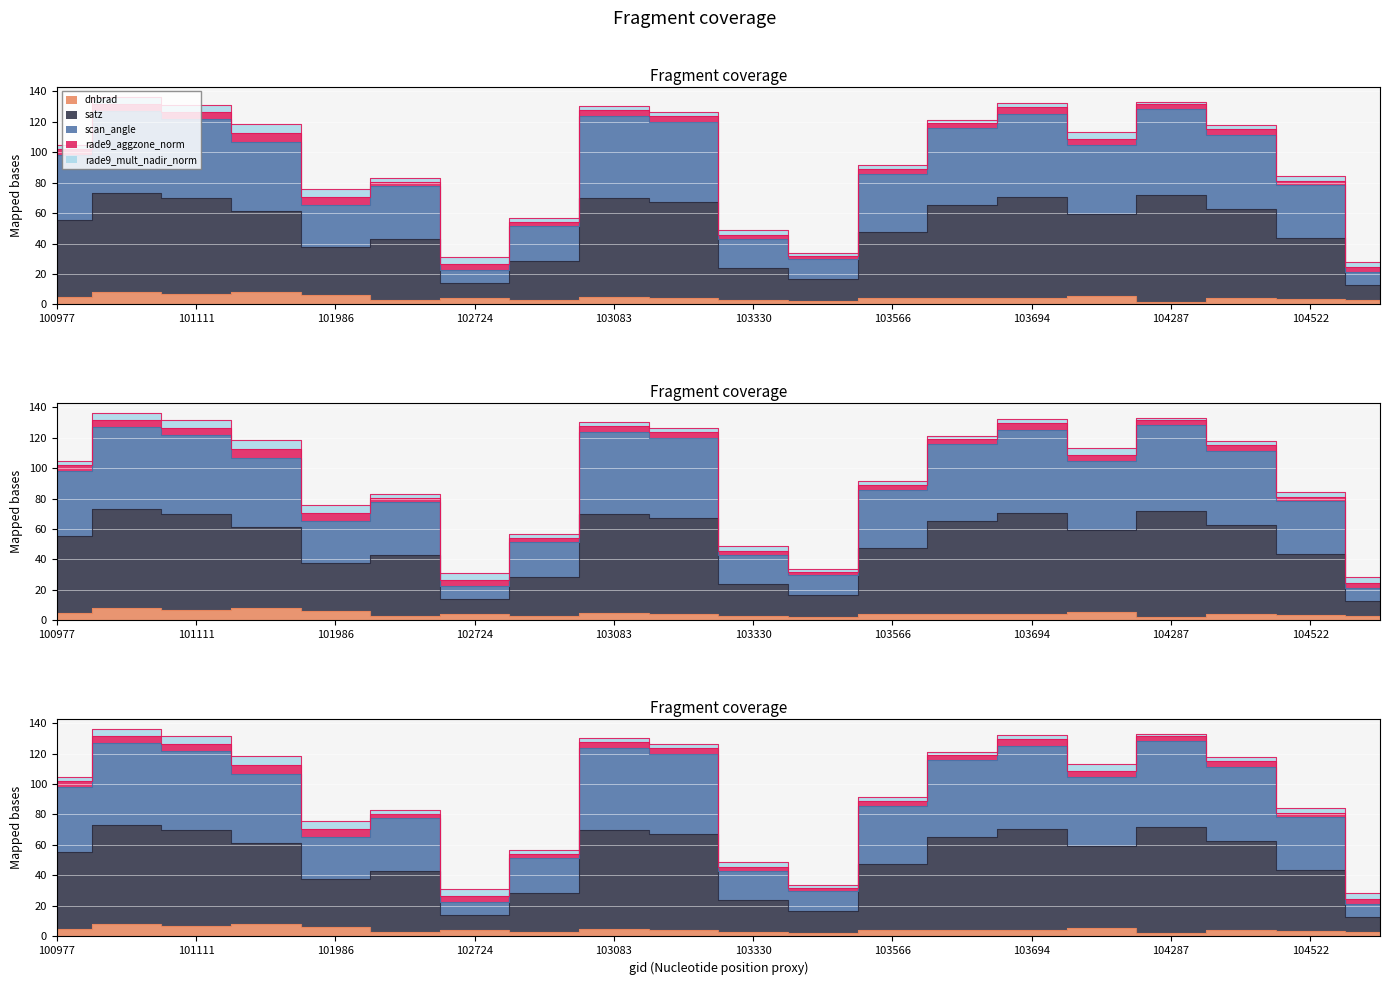

True or false: scan_angle and dnbrad intersect in this chart.

False